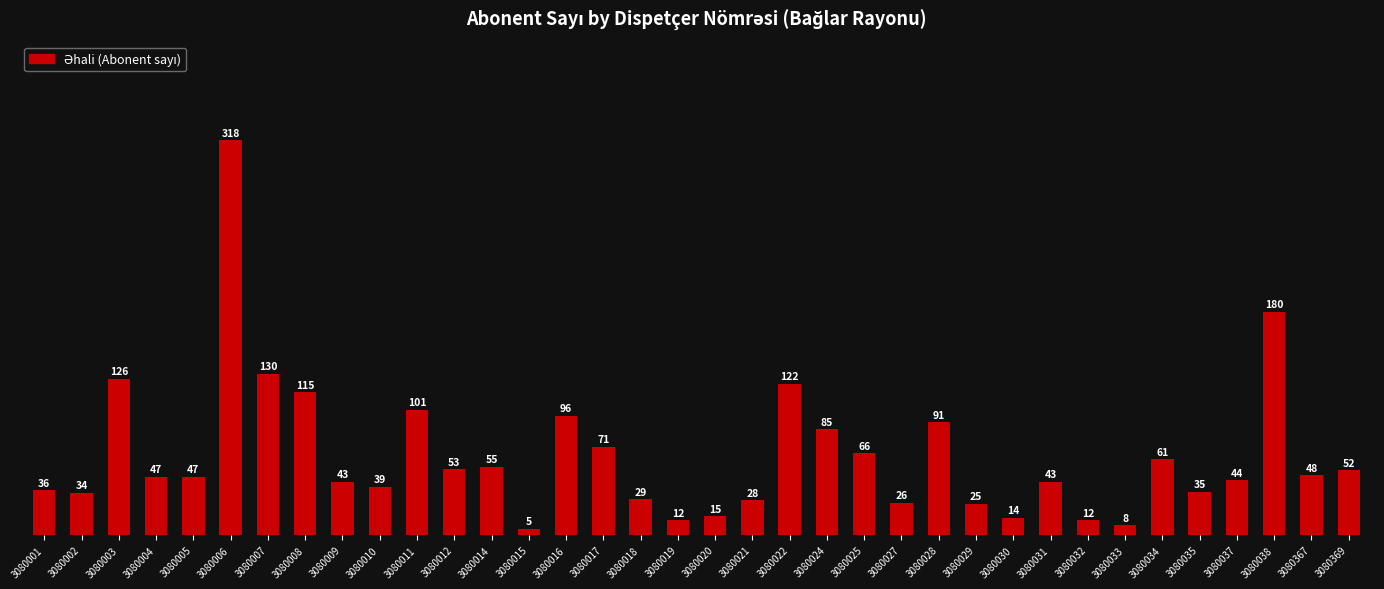

True or false: the data shows 43 at 3080009.

True